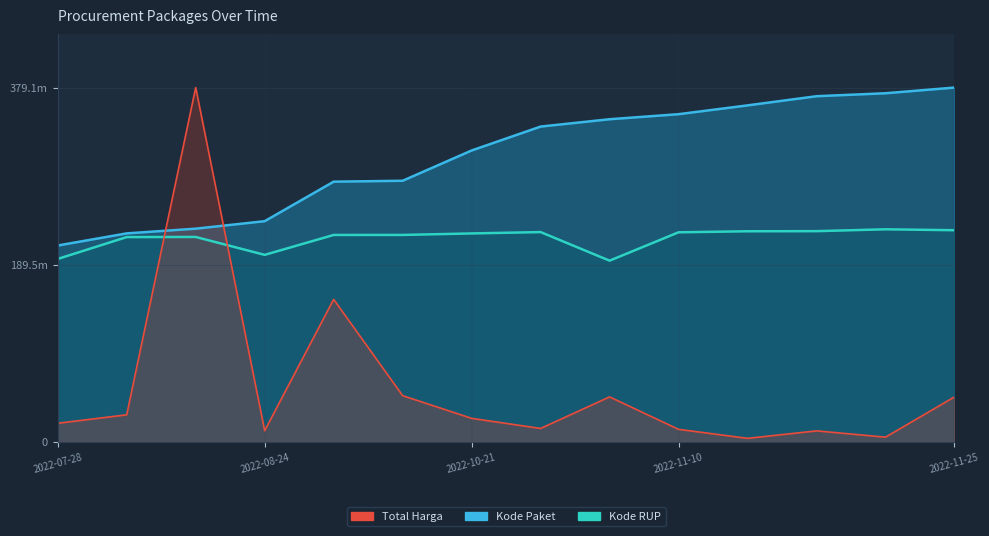

List the series in order of their peak value, highest first.

Total Harga, Kode Paket, Kode RUP